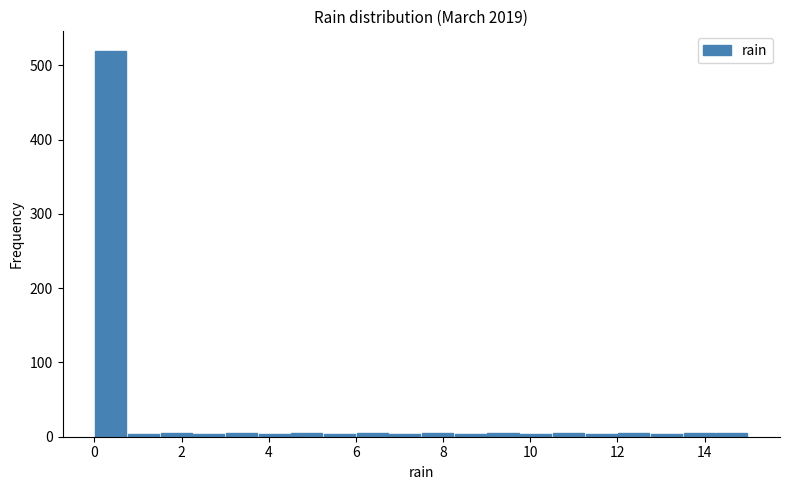

Read against the x-axis, roughly where is the centre of the tallest bar?

0.4